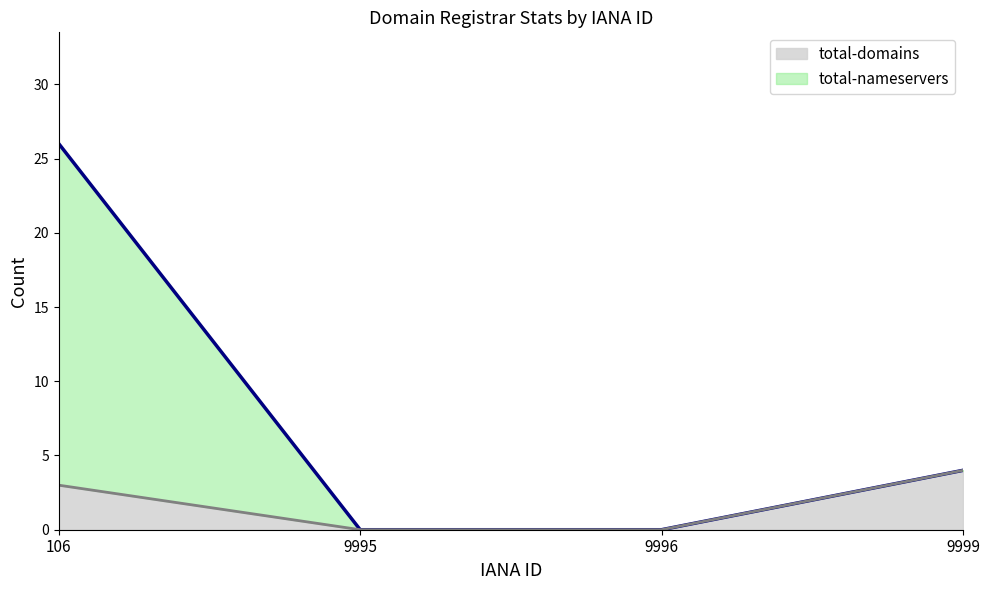

Rank the series at 9996 from lowest to highest value.

total-domains line, total-nameservers line